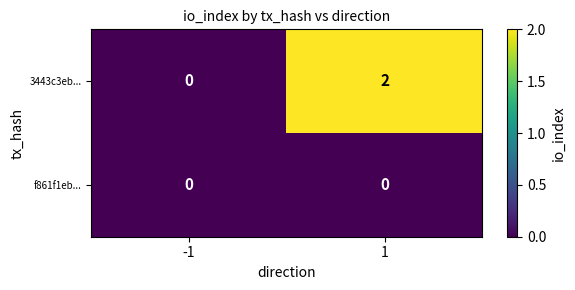

List the series in order of their peak value, lowest first.

f861f1eb..., 3443c3eb...